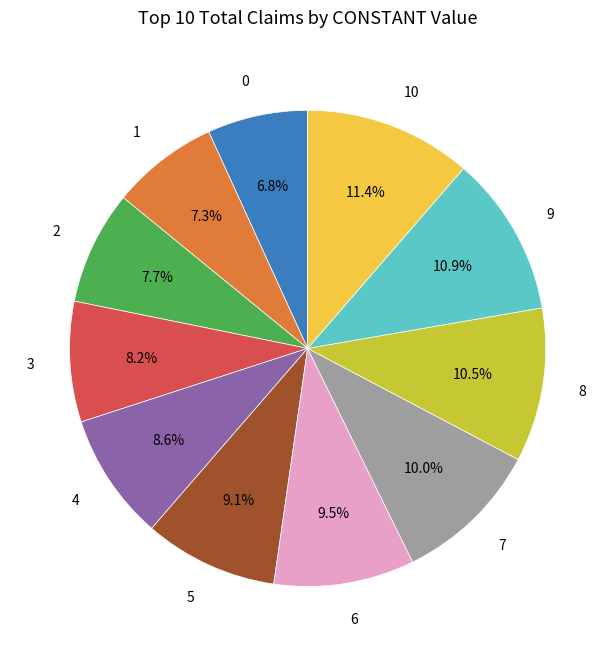

How much of the chart is everything except 4?

91.4%